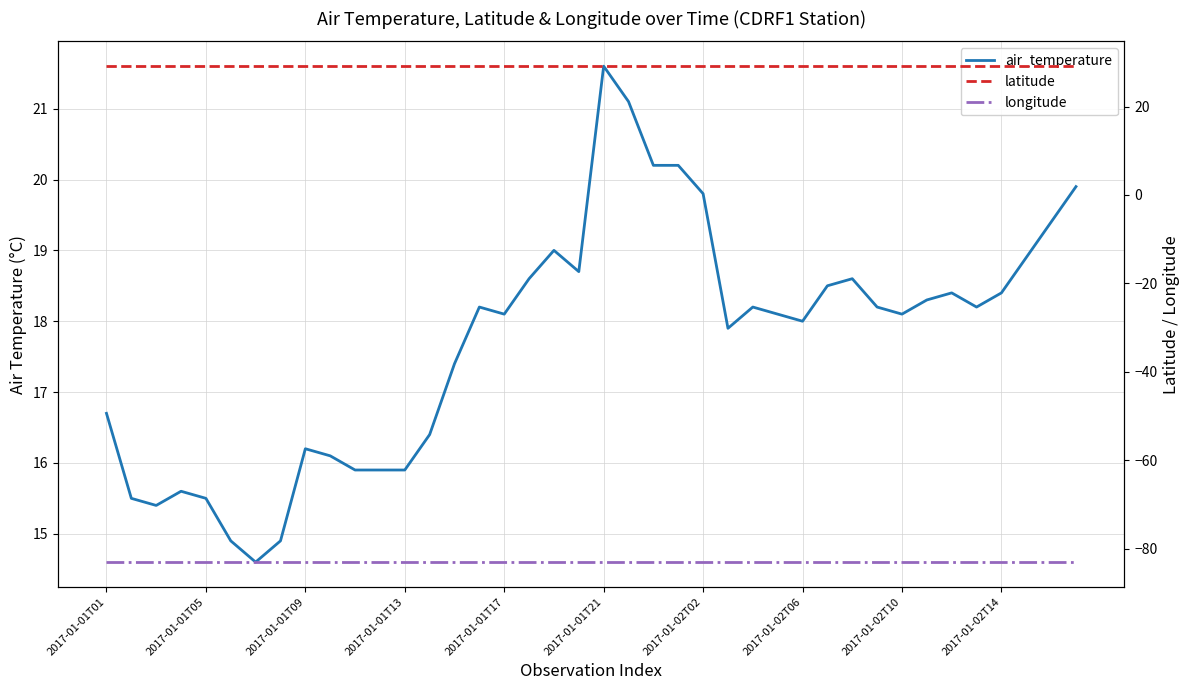

What is the greatest value displayed?

29.1